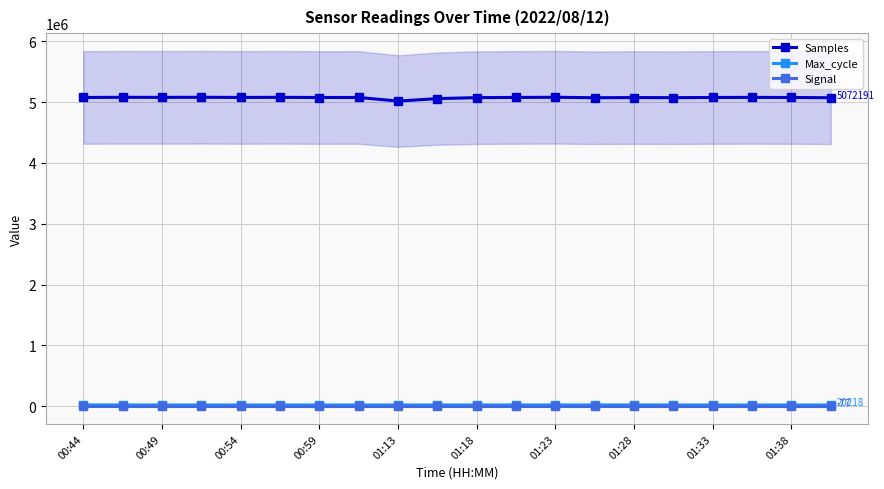

What is the lowest value of the Samples series?

5017113